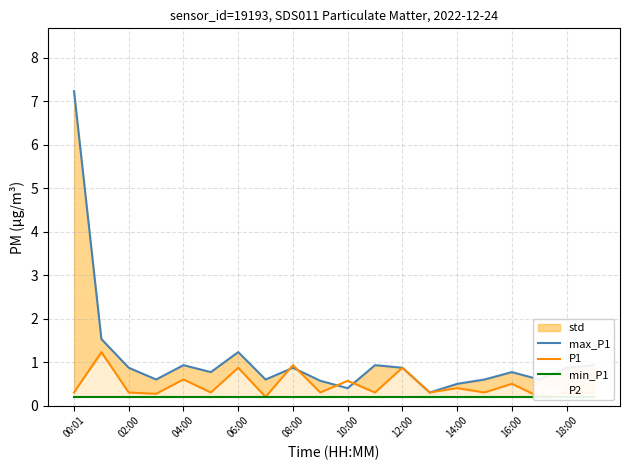

Which label corresponds to the largest value in the chart?

00:01